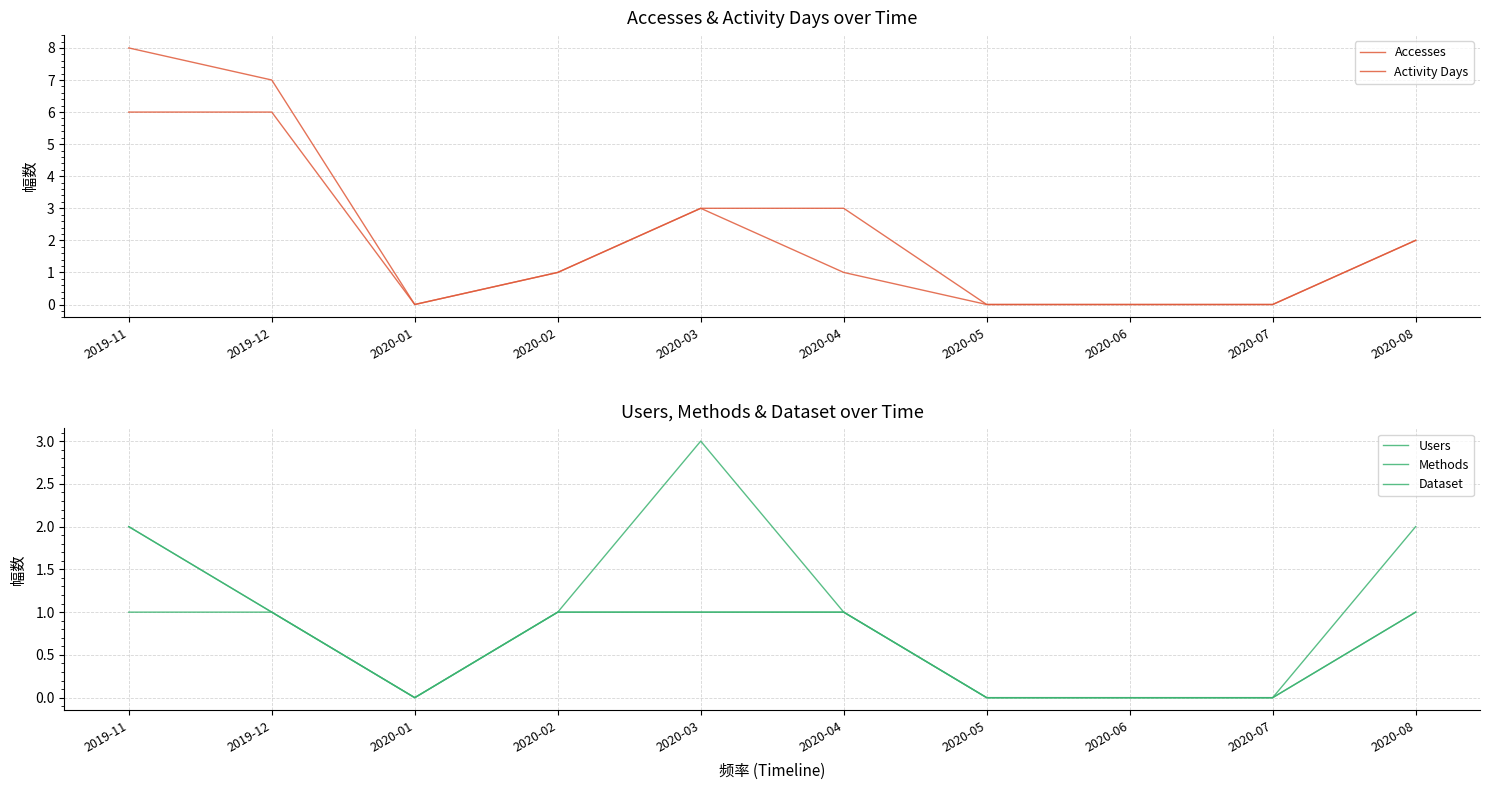

The value of Accesses at 2019-12 is 5. True or false?

False